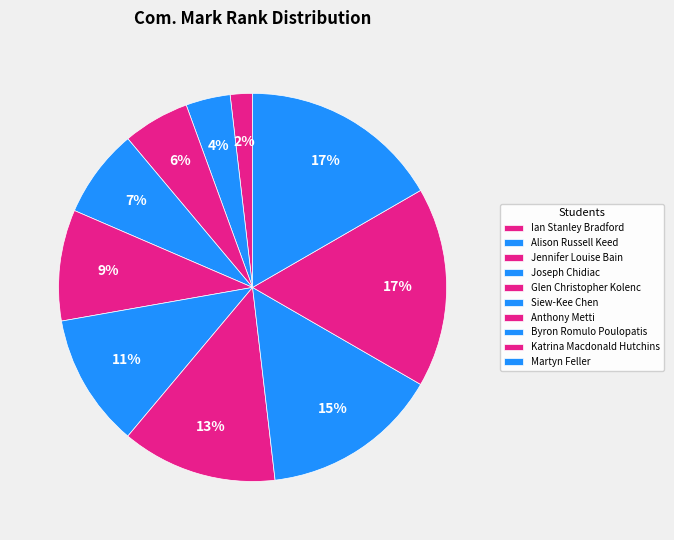

What is the smallest slice in the pie chart?

Ian Stanley Bradford